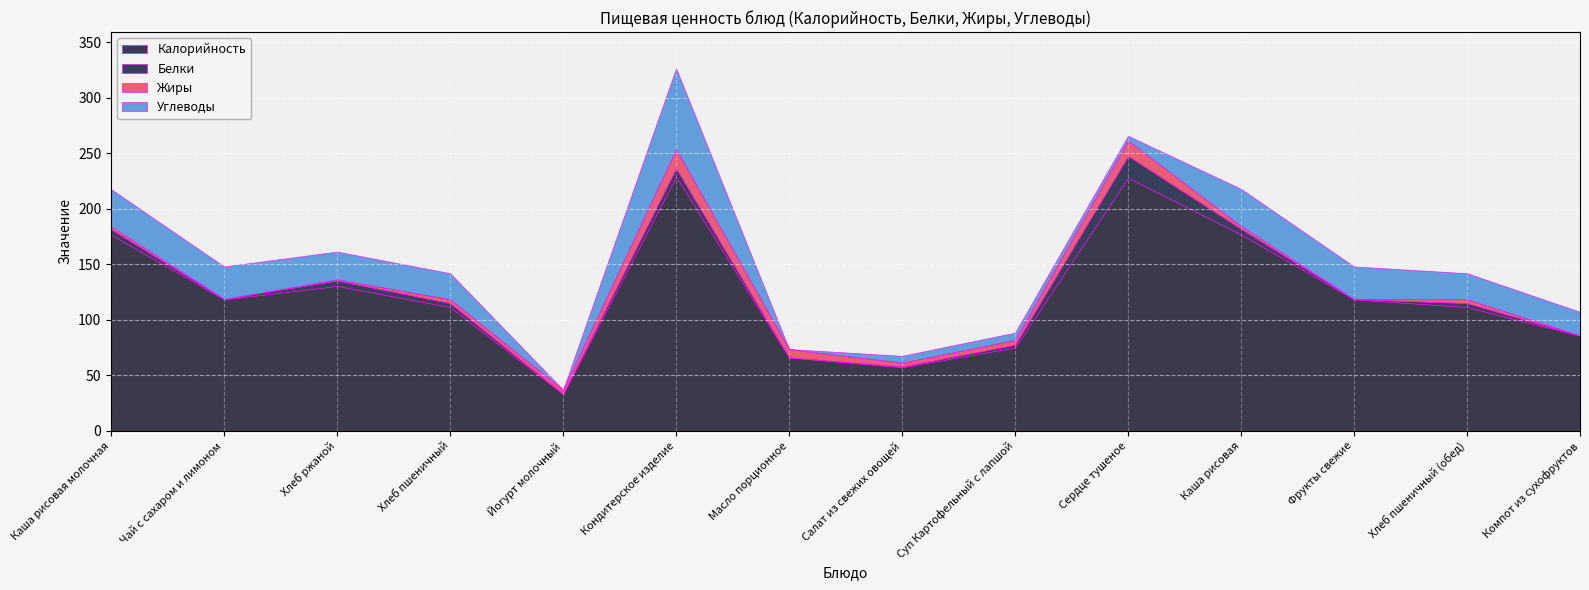

Which series has the largest range (max minus min)?

Калорийность